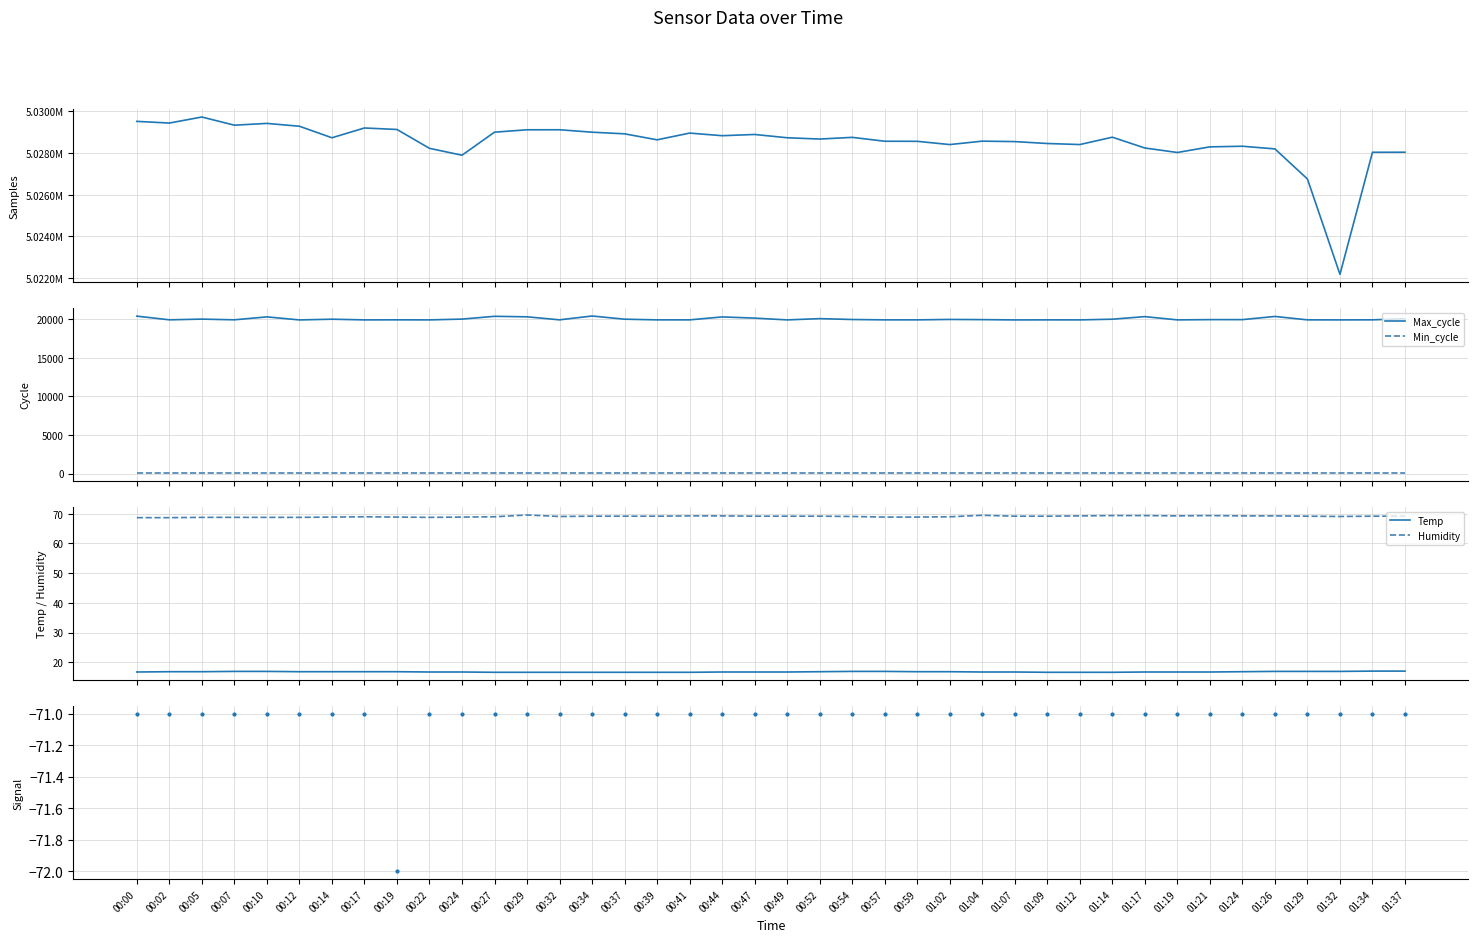

Which category has the lowest value in the Temp series?

00:27